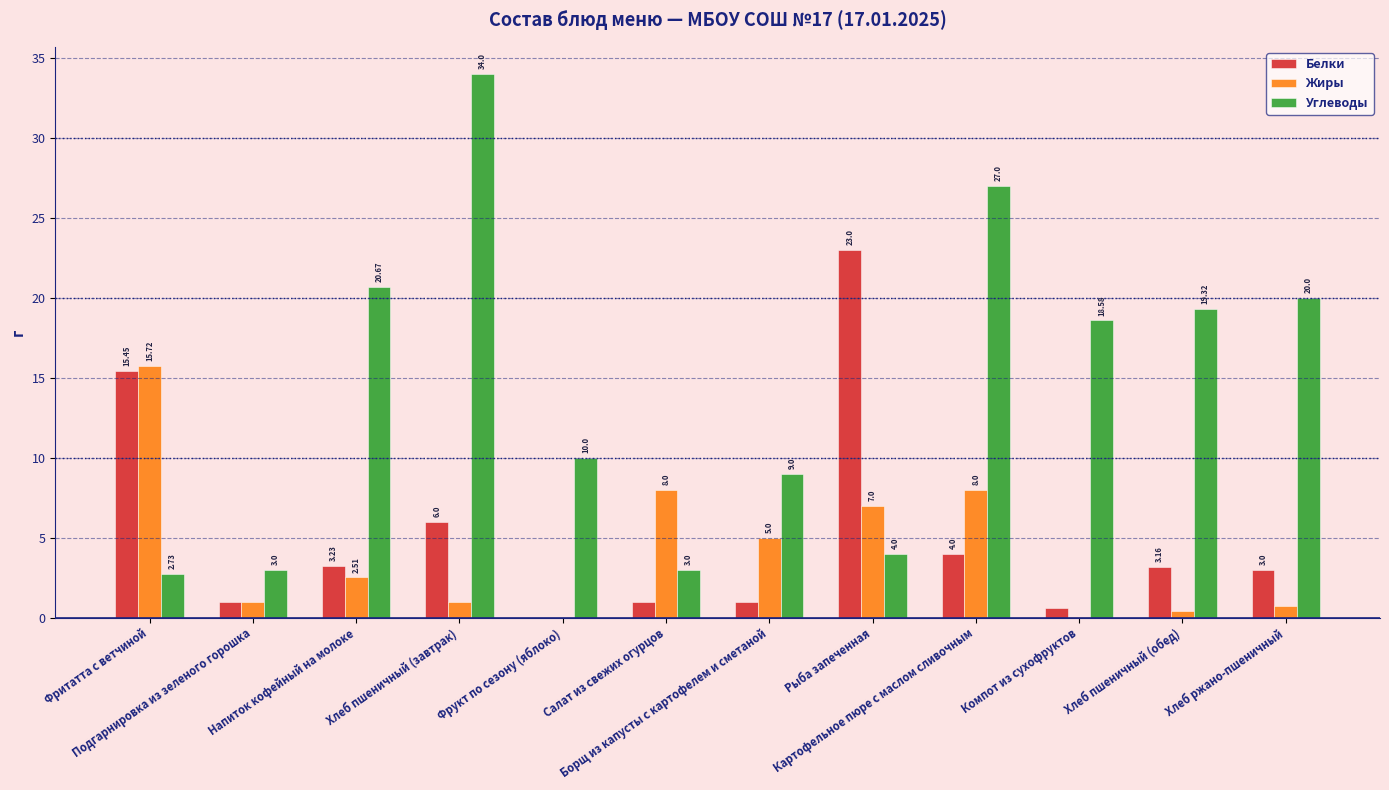

Which series has the largest total across all categories?

Углеводы